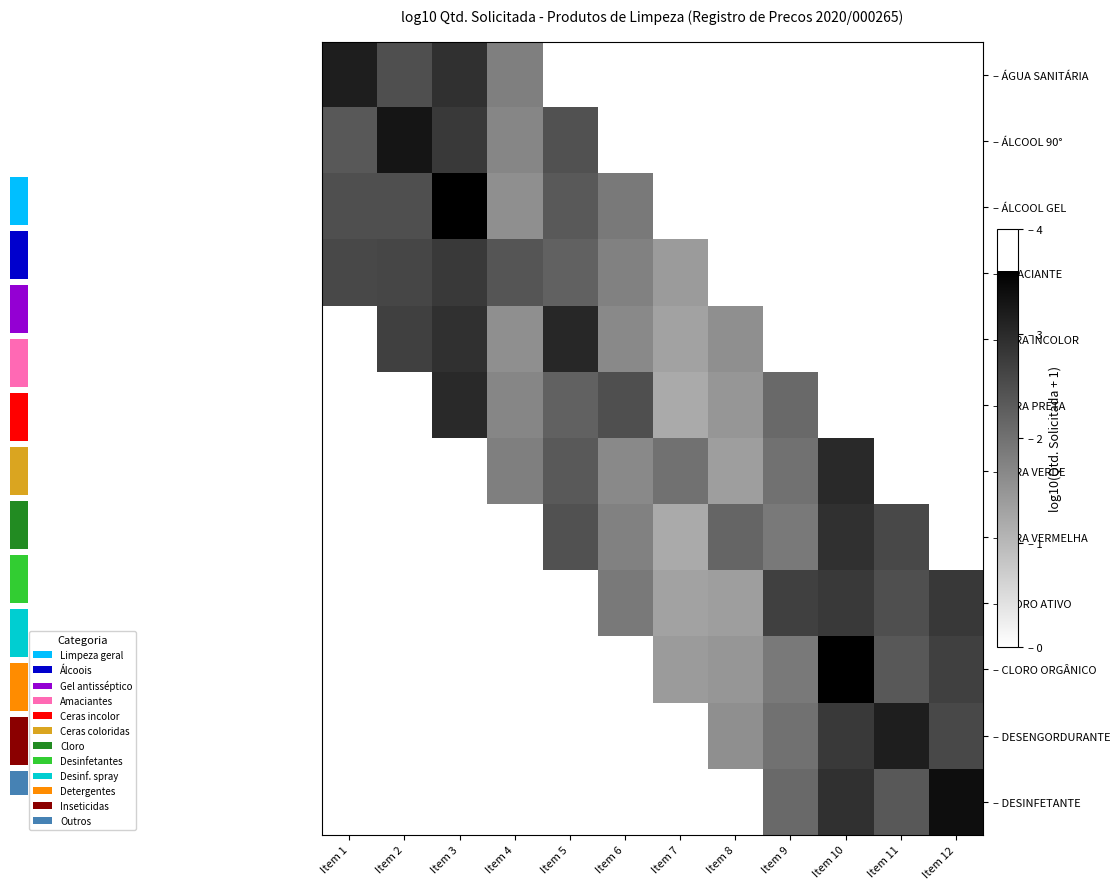

Between Item 12 and Item 11, which is larger?

Item 11